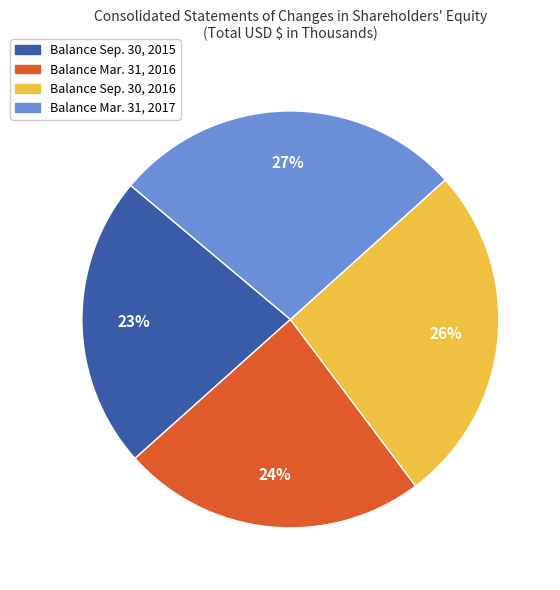

Combined, do Balance Mar. 31, 2017 and Balance Mar. 31, 2016 account for over 50%?

Yes